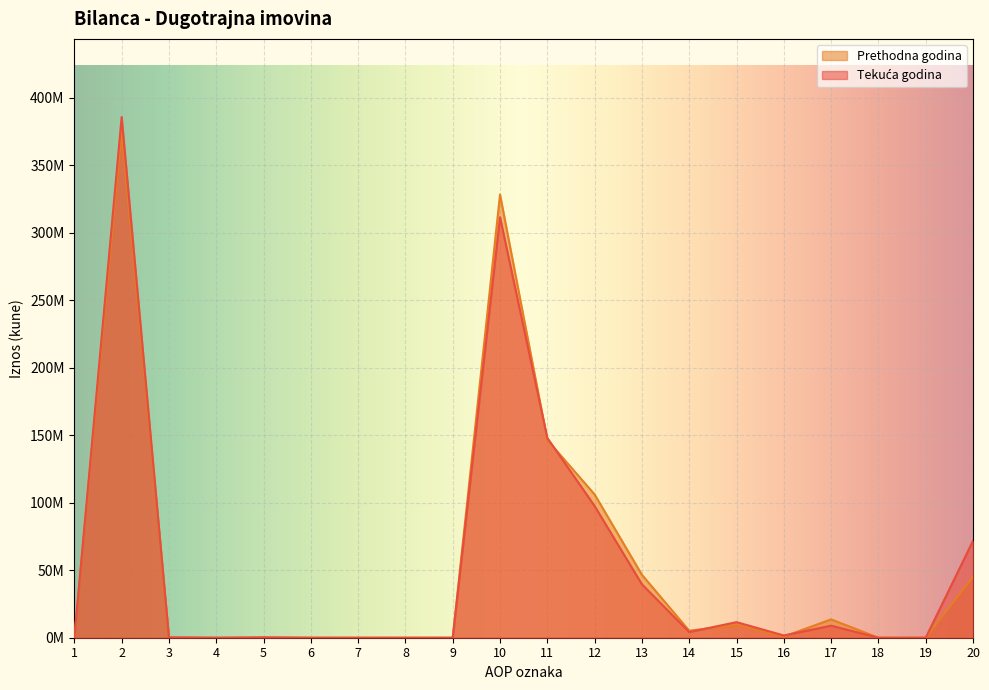

How many lines are shown in the chart?

2